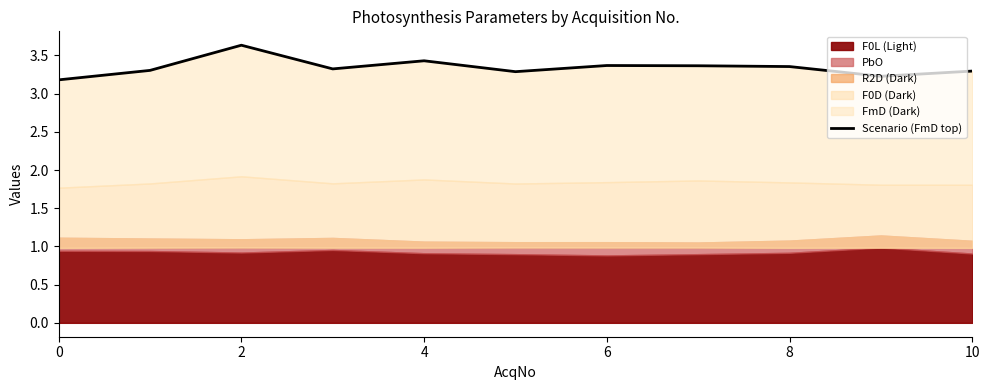

True or false: the data shows 3.3 at 10.

True